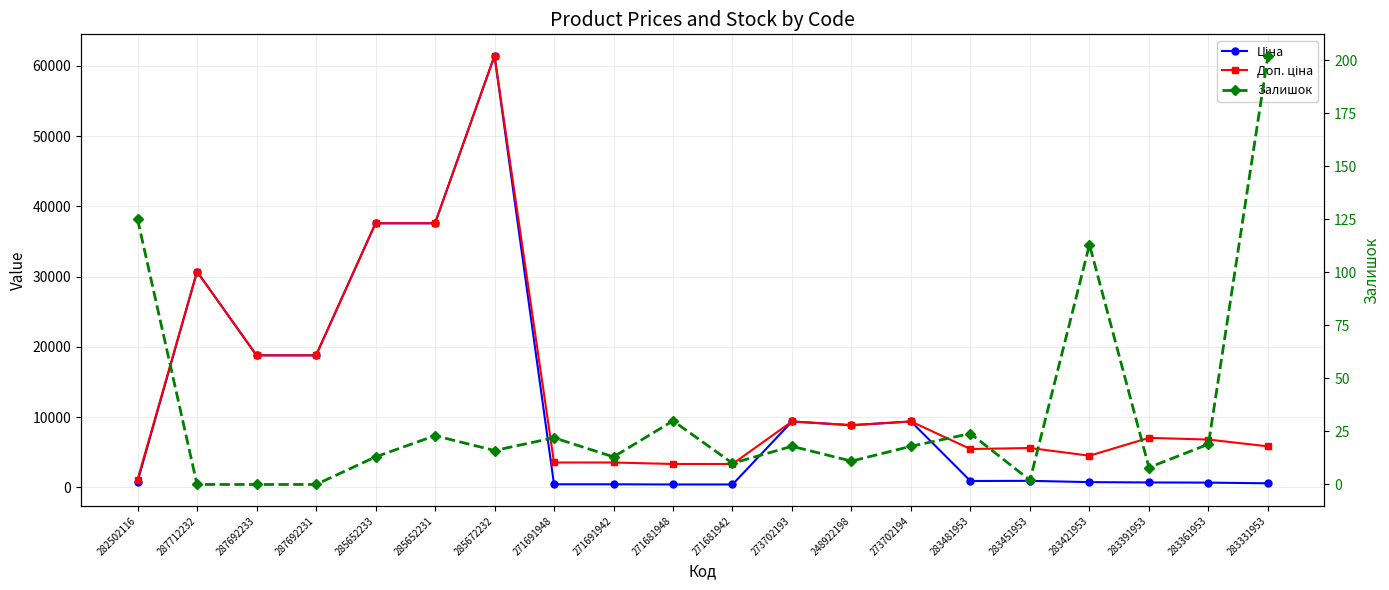

List the series in order of their overall mean, highest first.

Доп. ціна, Ціна, Залишок